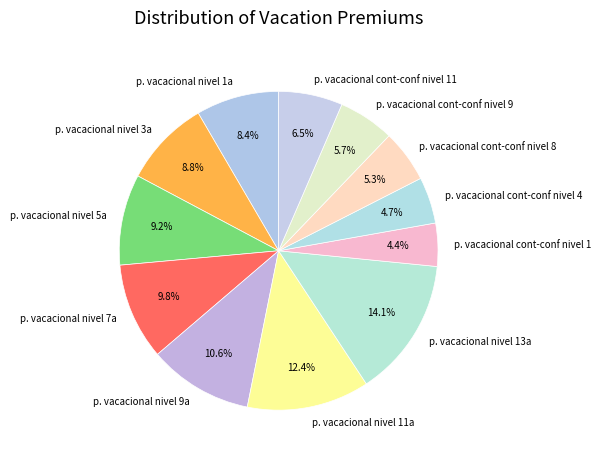

To the nearest percent, what is the difference between the largest and smallest slice percentages?

10%